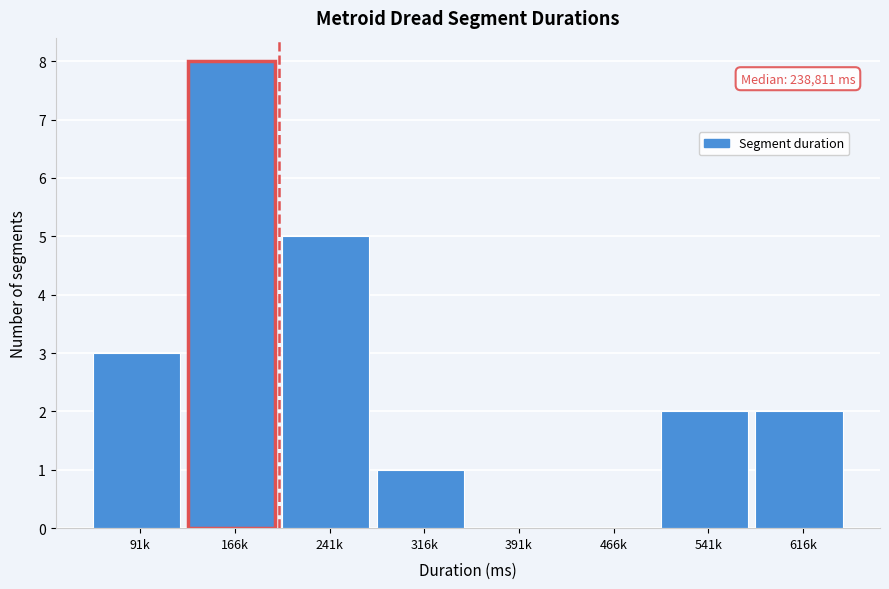

Reading right to left, transcribe all the data shown in this chart.

616k=2	541k=2	466k=0	391k=0	316k=1	241k=5	166k=8	91k=3